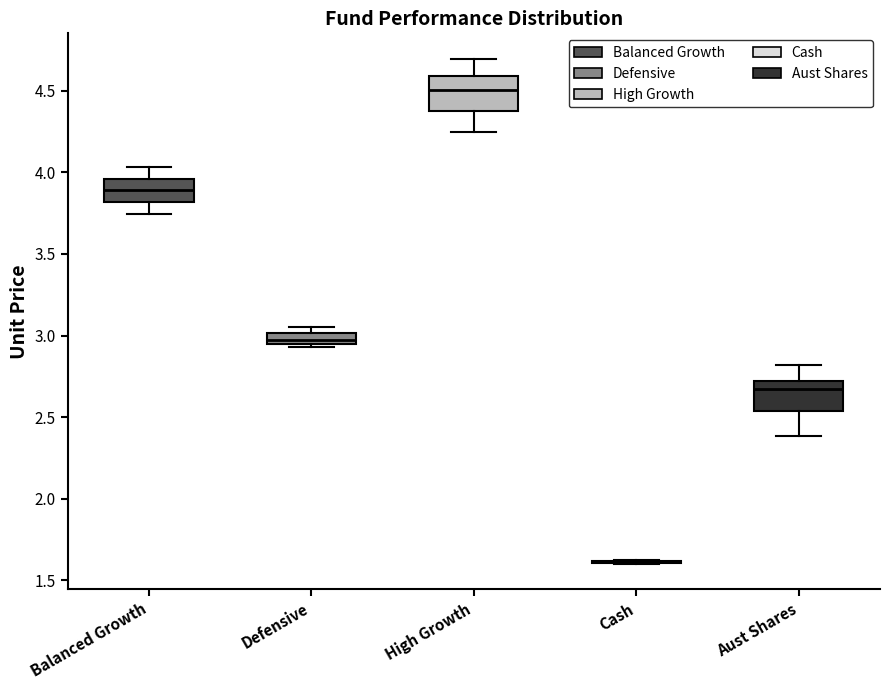

Where is the lower edge of the box for High Growth on the y-axis? The values are not printed on the chart, so give them approximately, as read against the axis.

4.35